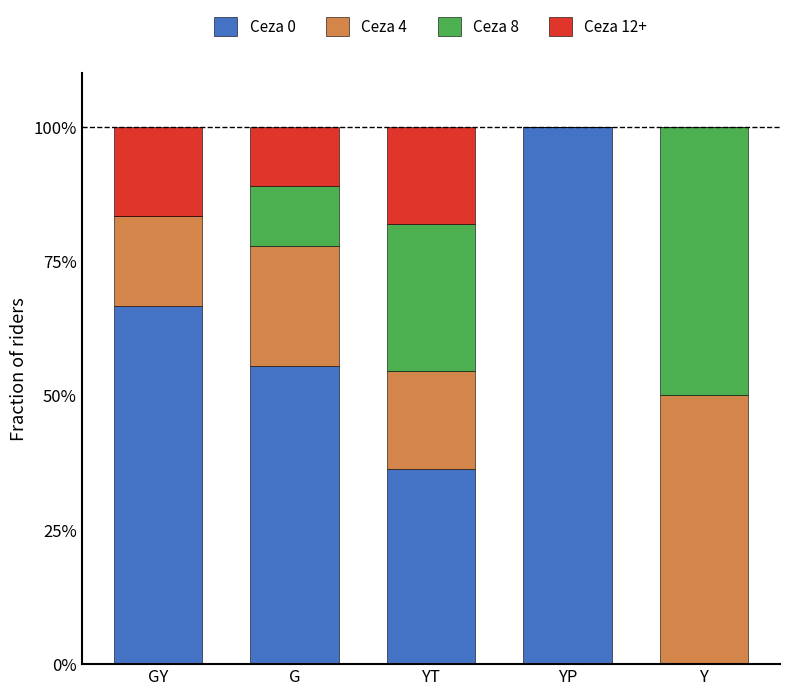

What is the total value across all series at YP?

100.0